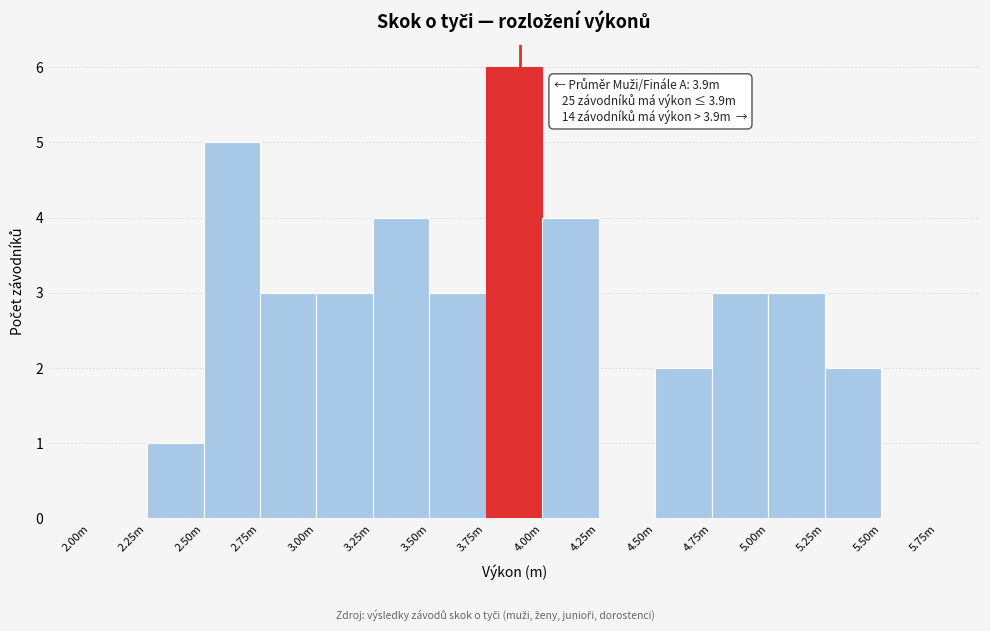

Reading left to right, extract all data points from this chart.

2.00m=0	2.25m=1	2.50m=5	2.75m=3	3.00m=3	3.25m=4	3.50m=3	3.75m=6	4.00m=4	4.25m=0	4.50m=2	4.75m=3	5.00m=3	5.25m=2	5.50m=0